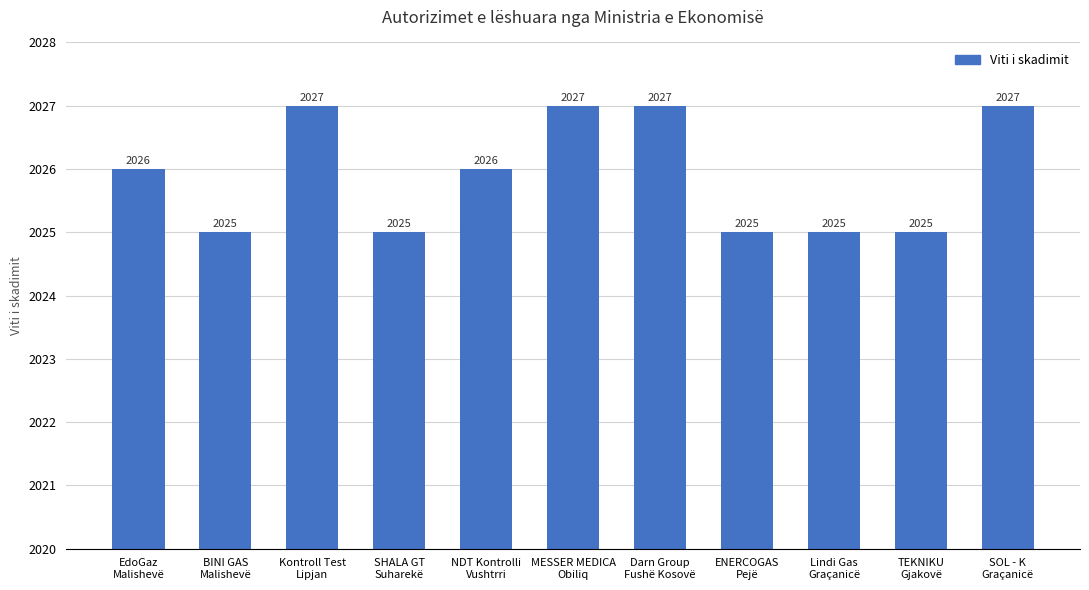

How many values are between 2025 and 2027?

11